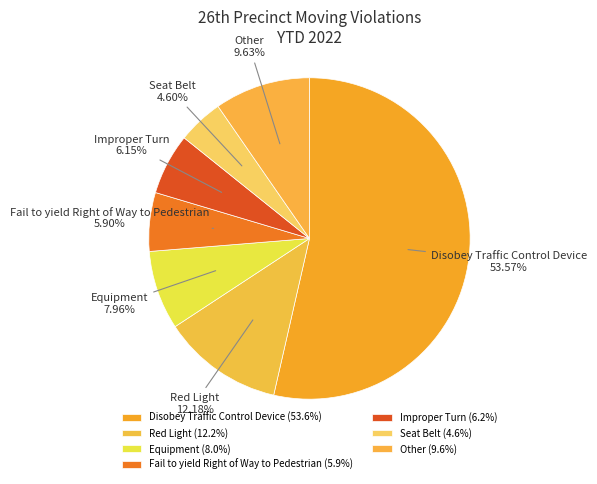

Does Disobey Traffic Control Device represent more than half of the total?

Yes